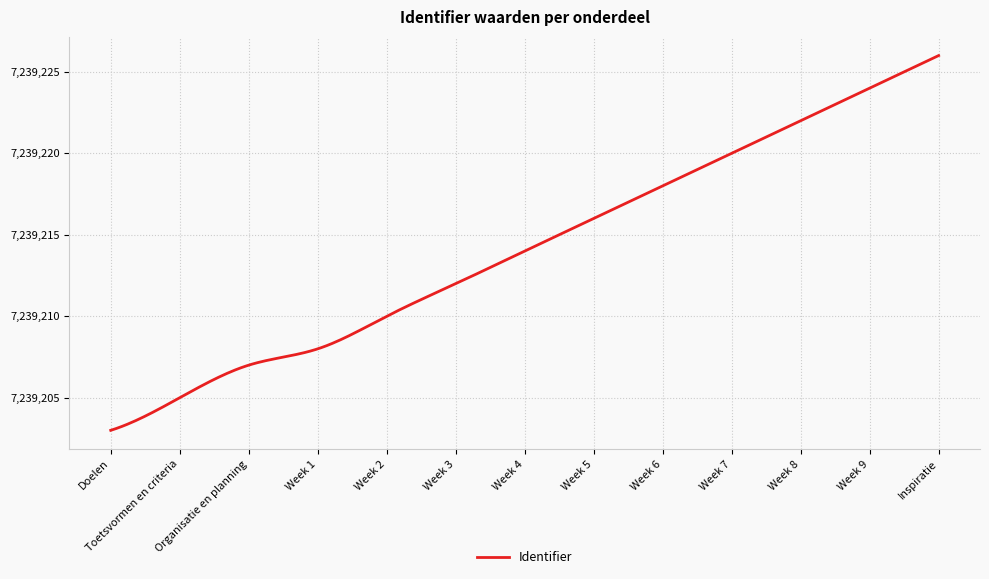

What is the maximum value shown in the chart?

7239226.0